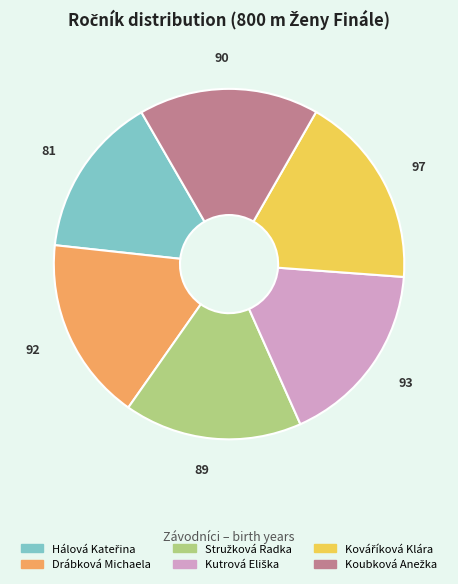

The Drábková Michaela slice represents 17% of the pie. True or false?

True